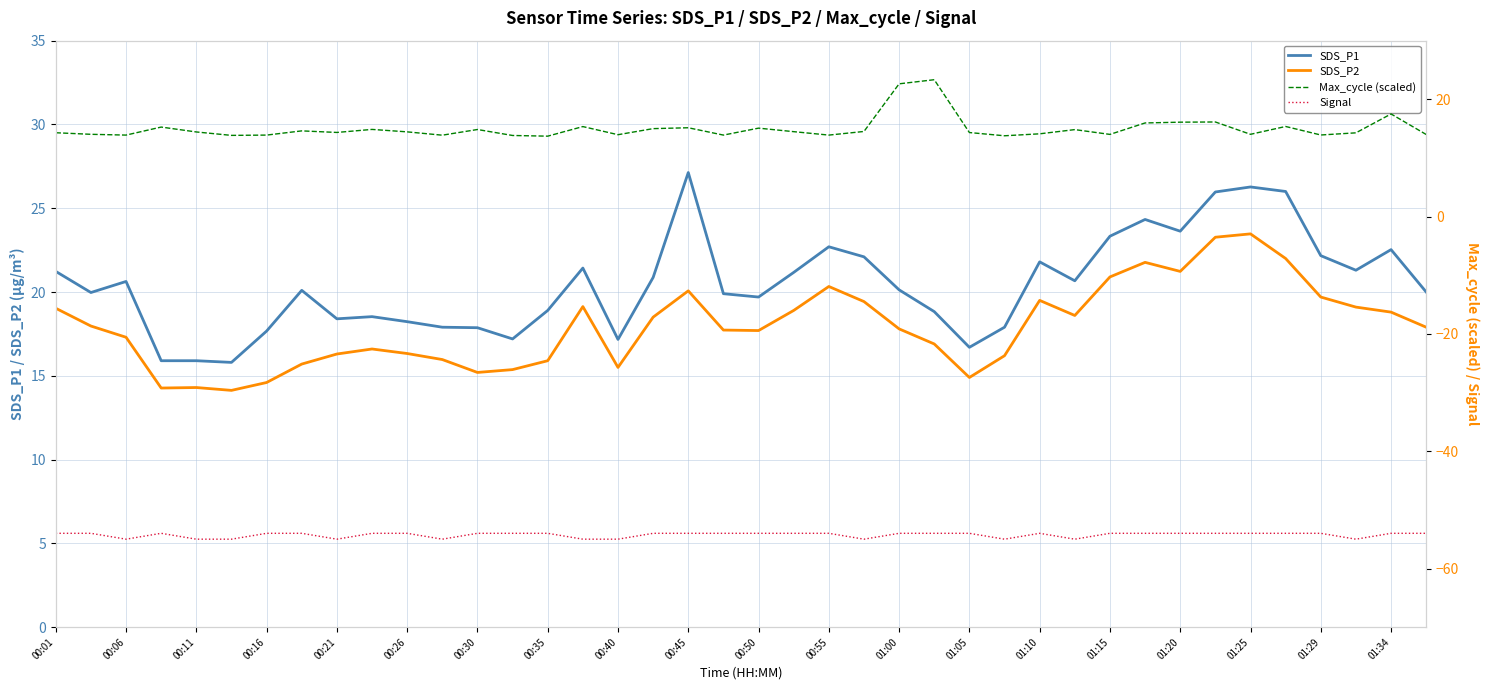

How many data points does each series have?

40